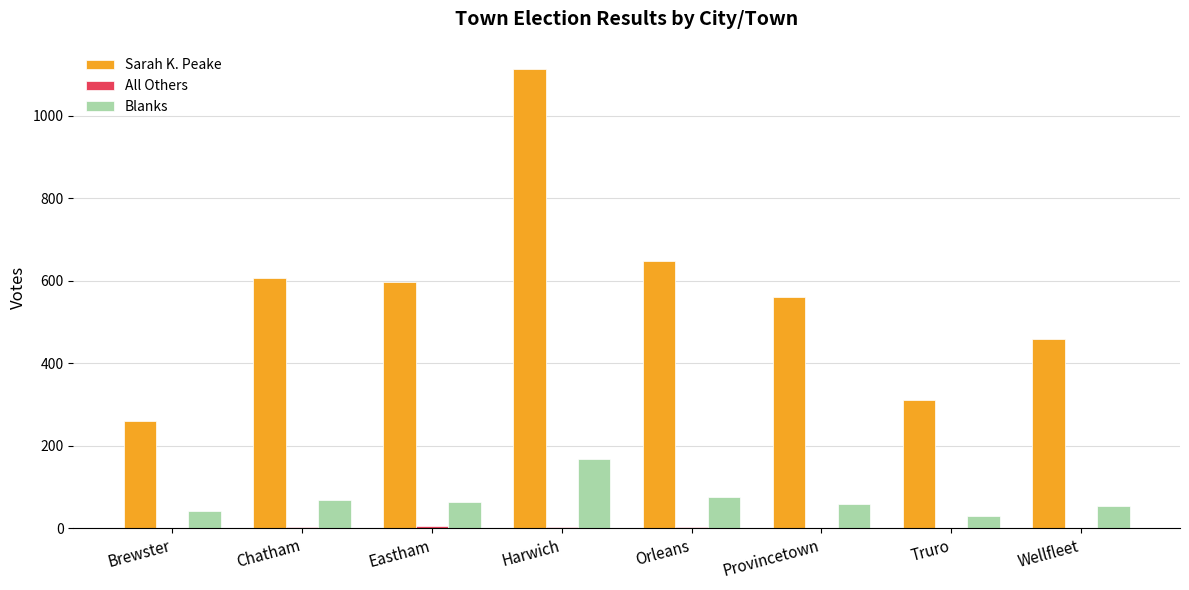

What is the greatest value displayed?

1114